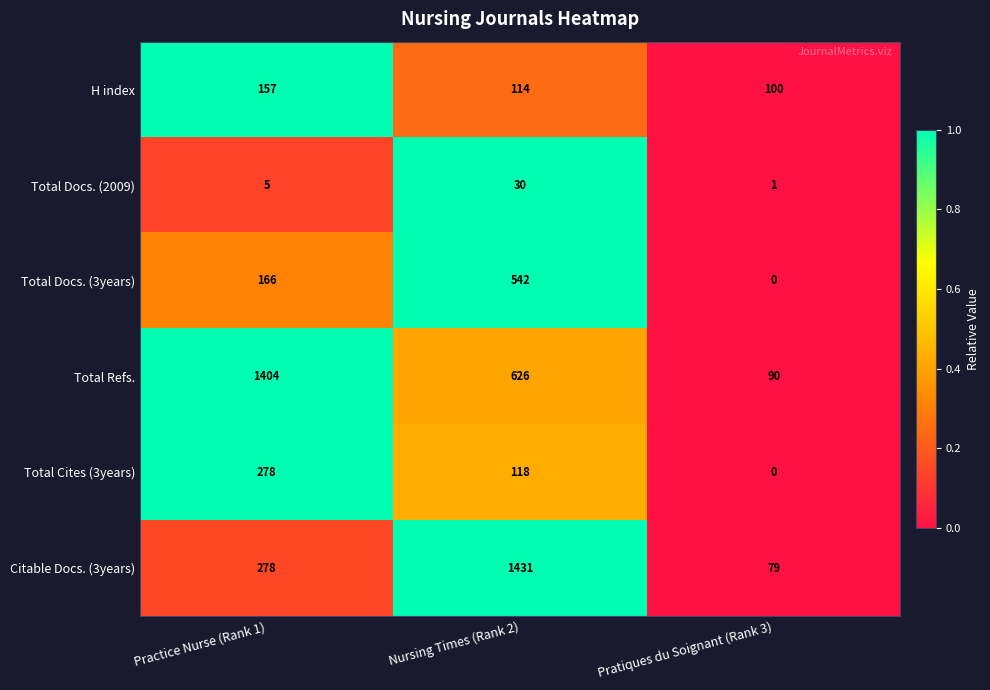

Which category has the highest value in the Citable Docs. (3years) series?

Nursing Times (Rank 2)